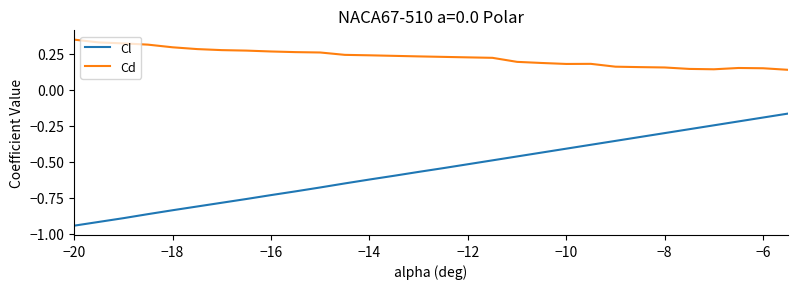

Does the chart display data point markers on the line(s)?

No